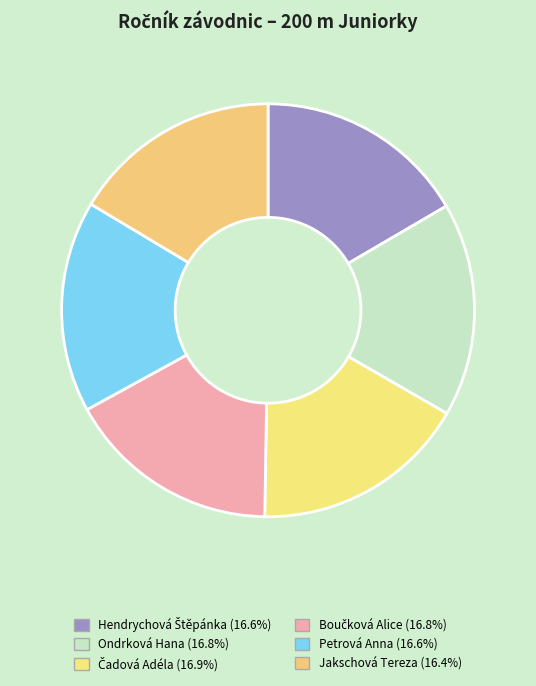

True or false: Hendrychová Štěpánka accounts for 17% of the total.

True